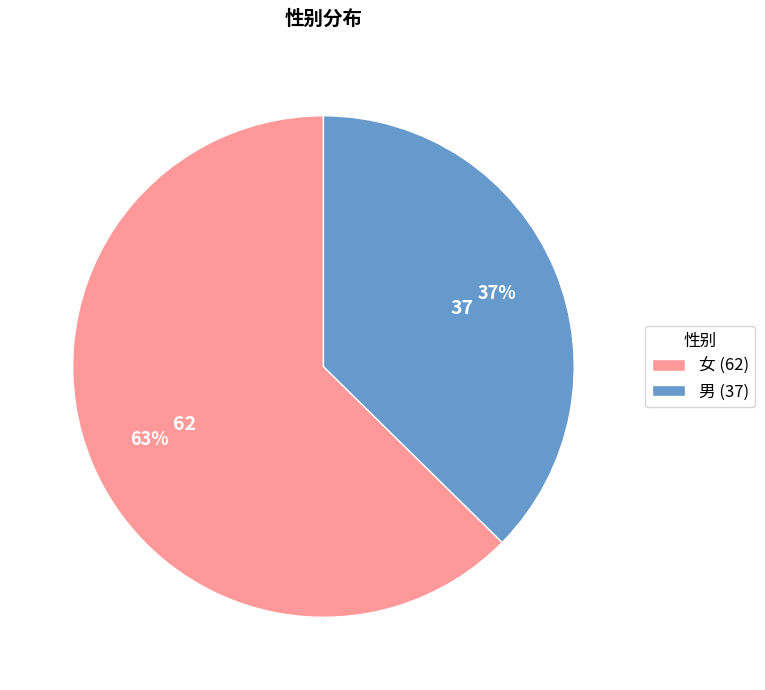

Which slice is the largest?

女